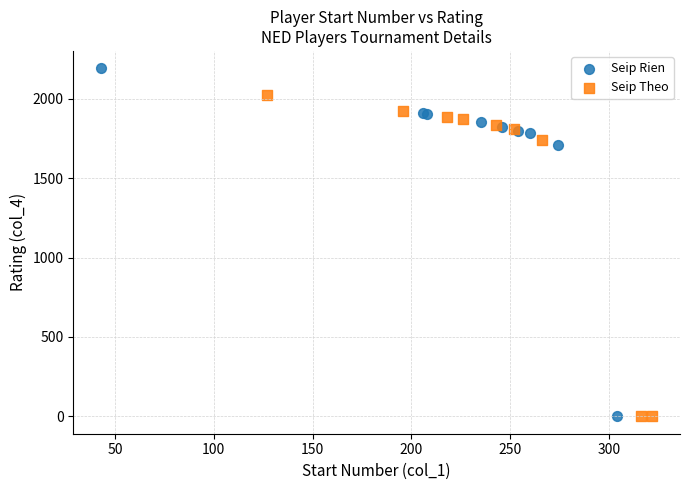

Which series contains the highest Y value?

Seip Rien